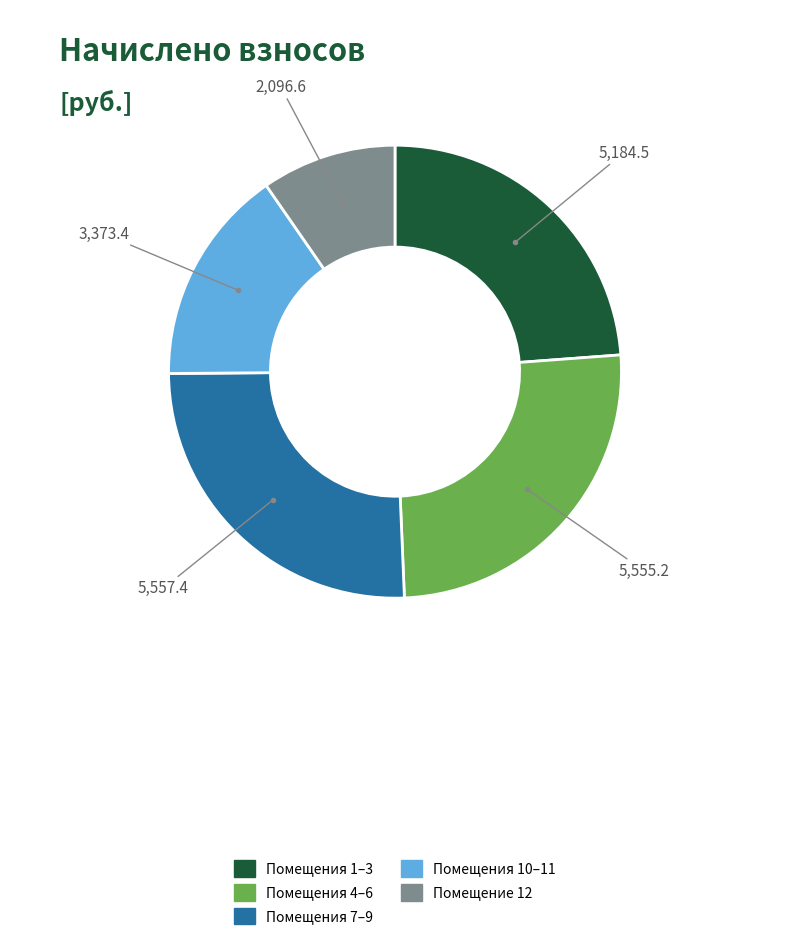

Count the number of slices in the pie.

5